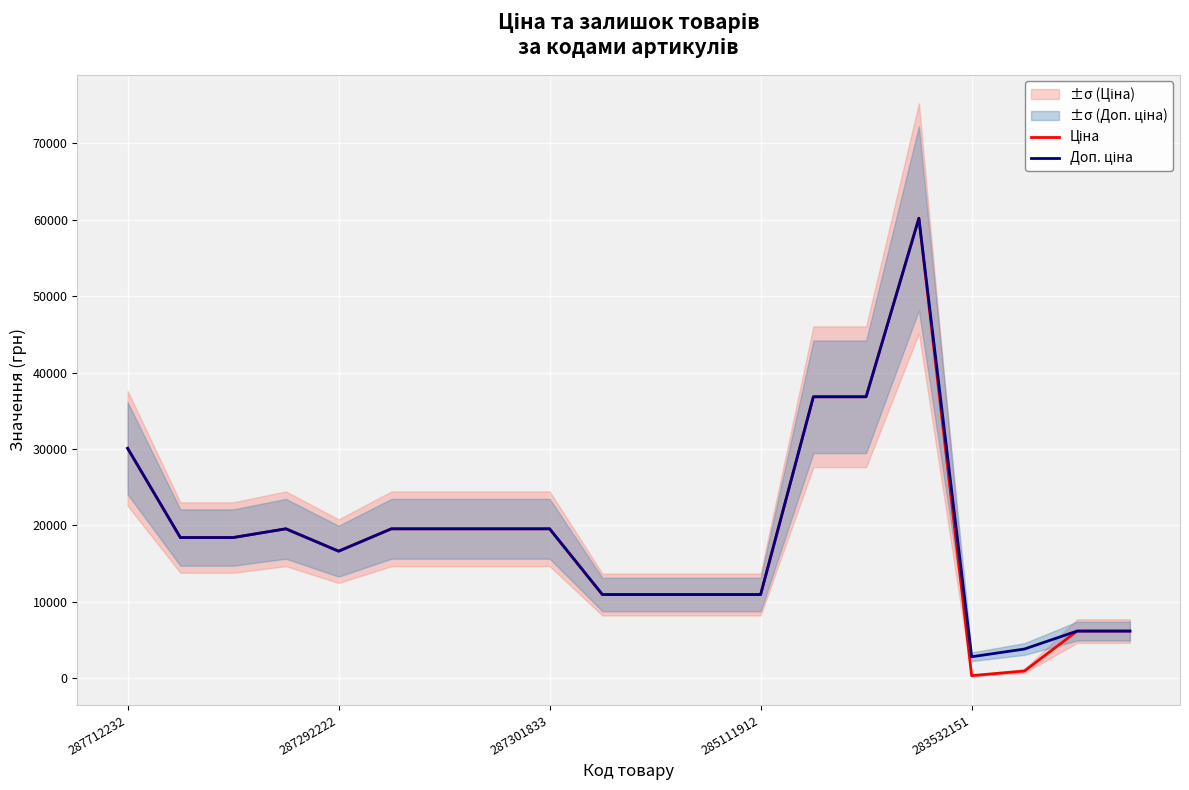

What is the smallest value displayed?

352.6